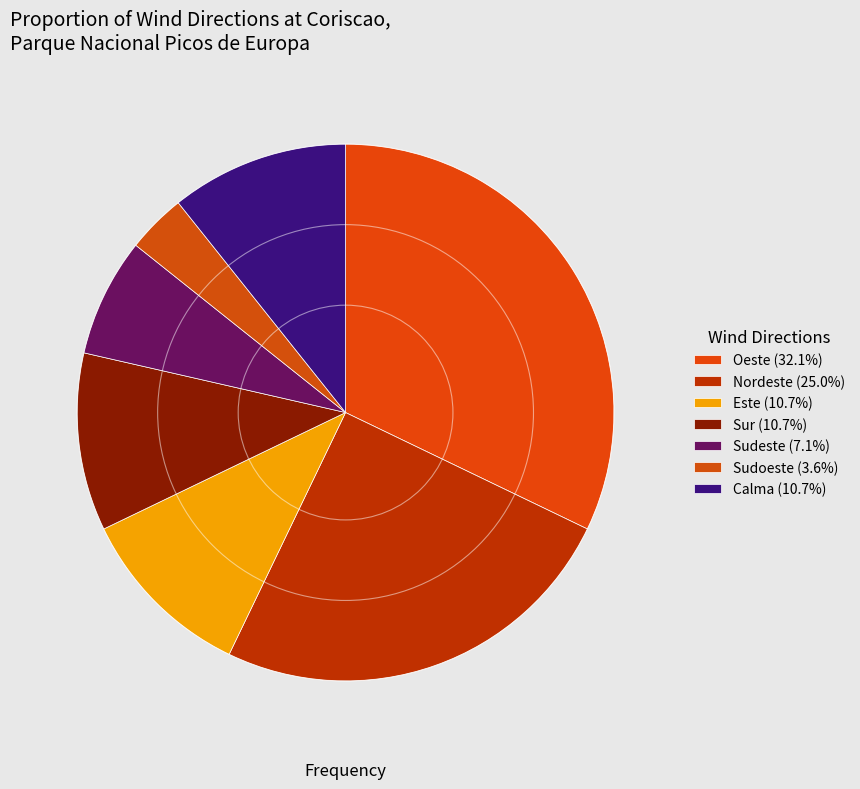

What is the change in value from Nordeste to Calma?

-4